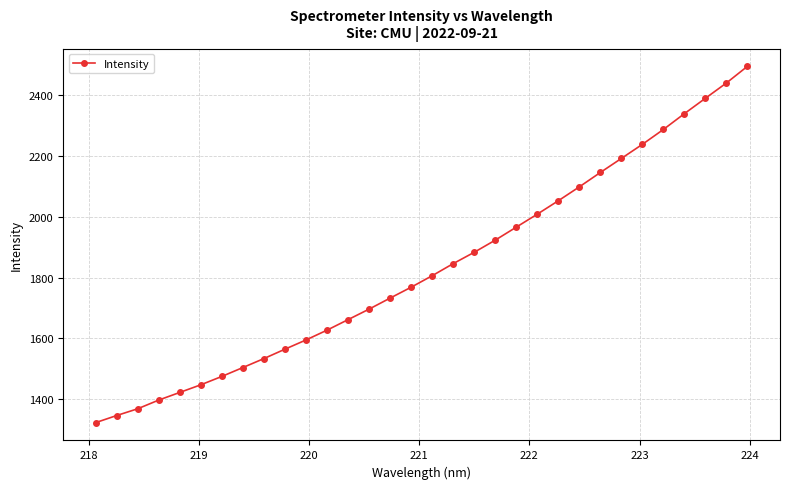

What is the difference between the maximum and second lowest values?

1149.8